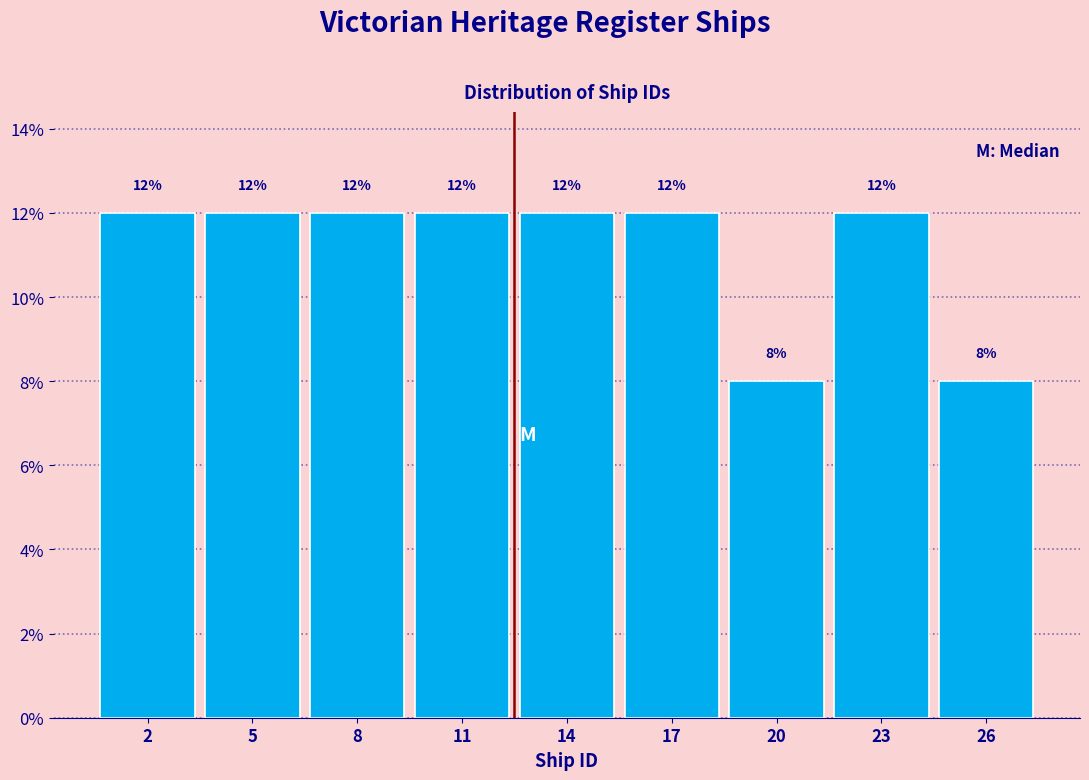

Reading left to right, transcribe all the data shown in this chart.

2=12	5=12	8=12	11=12	14=12	17=12	20=8	23=12	26=8